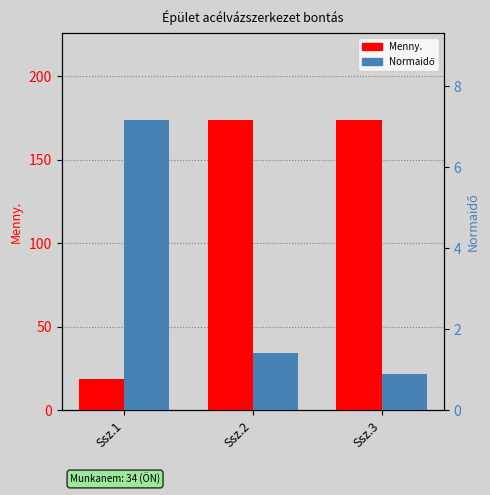

Where does the Menny. series first go above 173?

Ssz.2